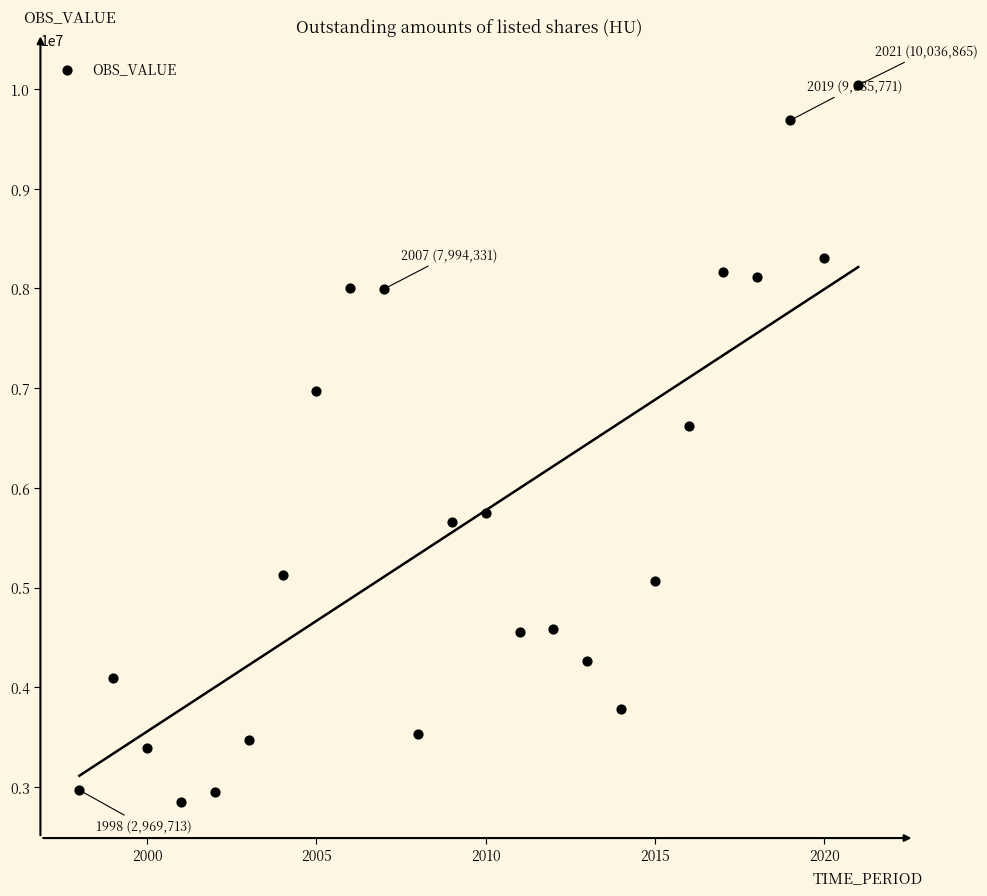

What is the range of Y values (max minus min)?

7188101.4